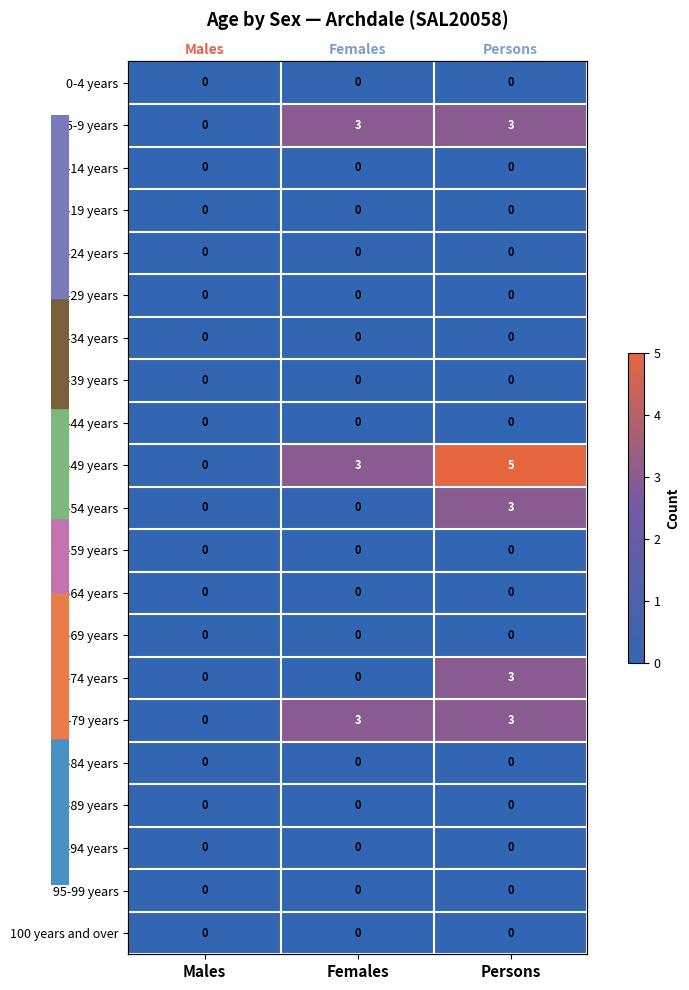

Which series changed the most between Males and Females?

5-9 years